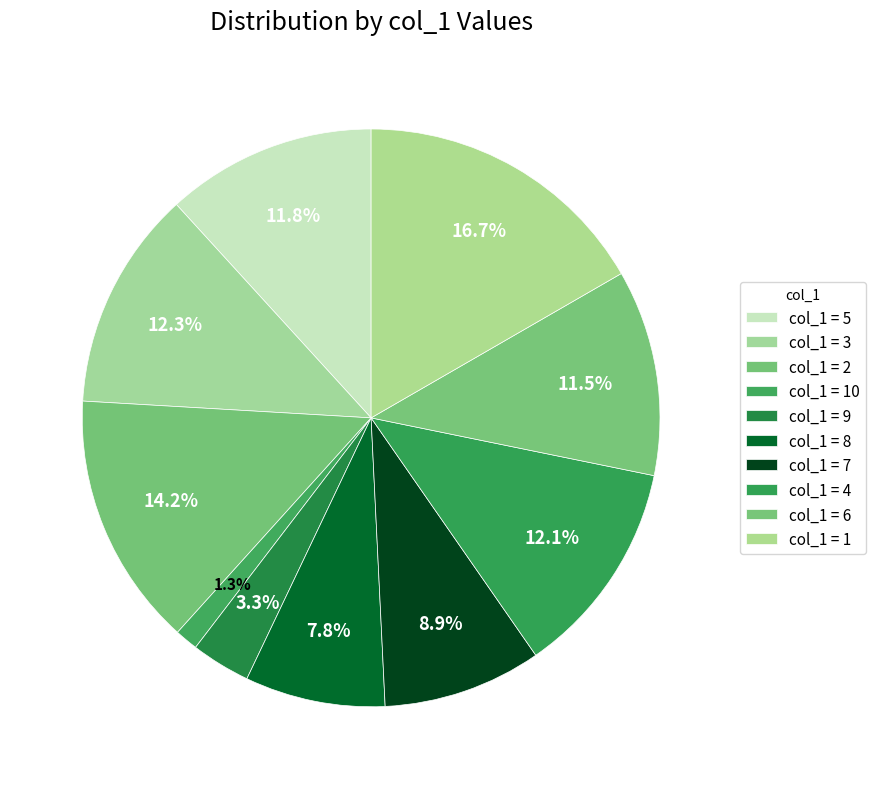

Count the number of slices in the pie.

10